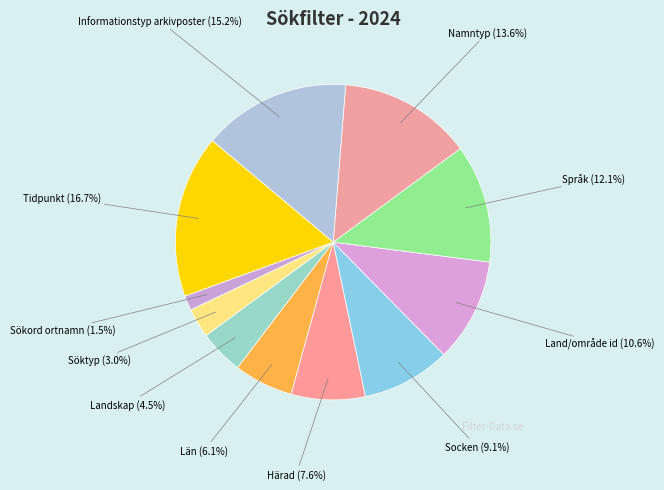

The Språk slice represents 22% of the pie. True or false?

False